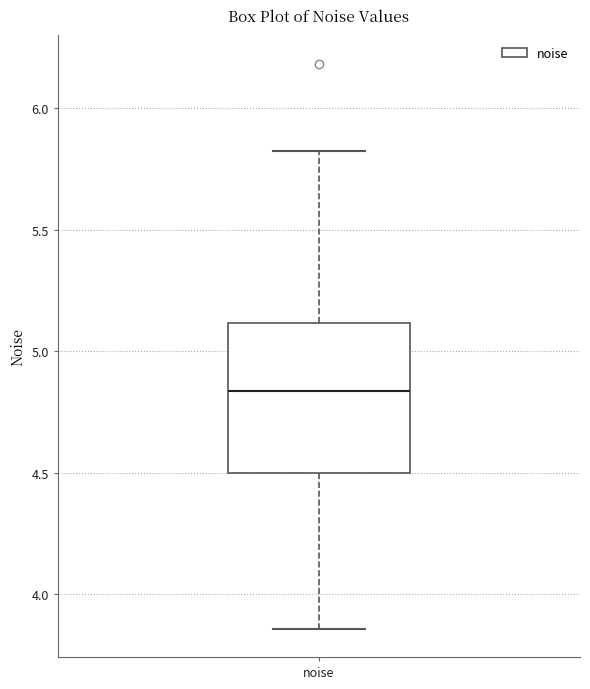

Where does the median line of the box for noise sit on the y-axis? The values are not printed on the chart, so give them approximately, as read against the axis.

4.85